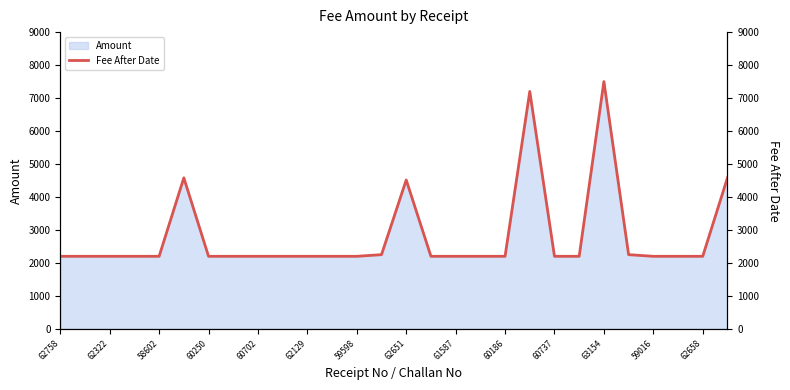

What is the highest value of the Amount series?

7500